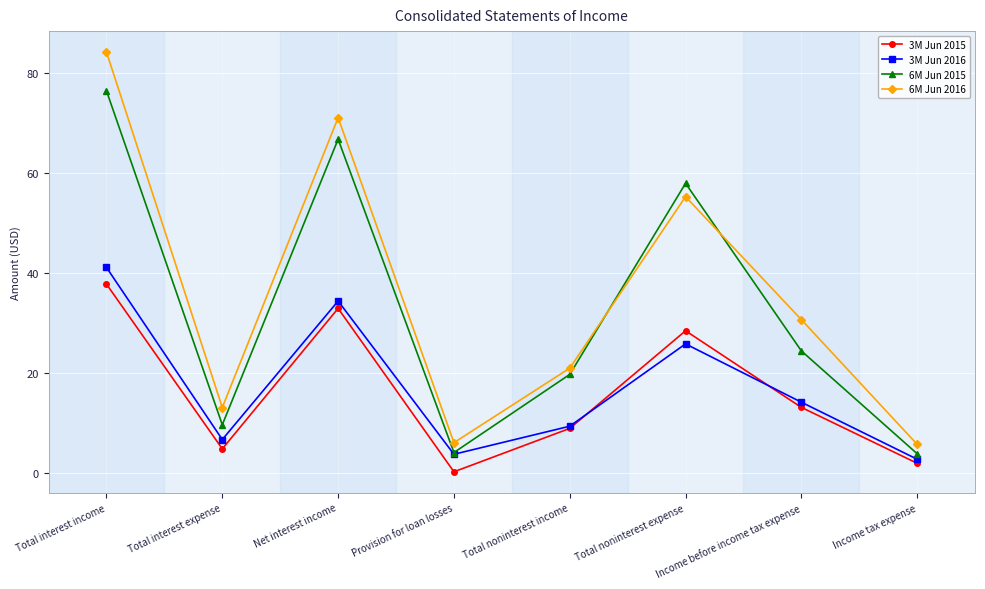

What is the sum of all 3M Jun 2015 values?

128.2